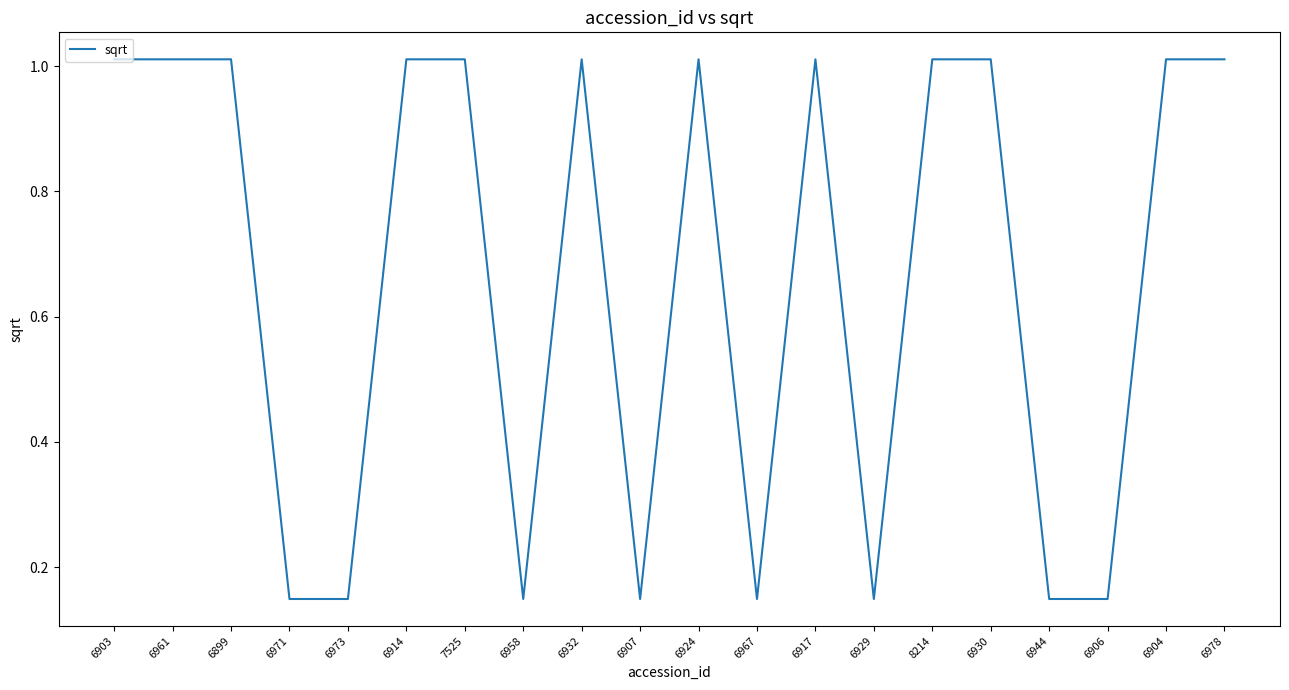

At which label does the data first exceed 1?

6903